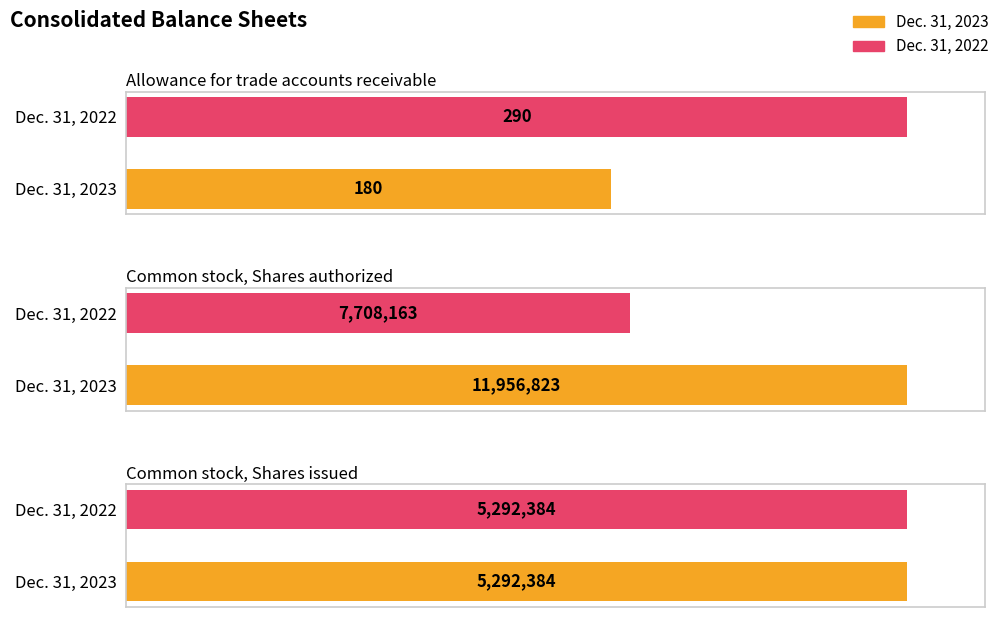

True or false: Dec. 31, 2023 has a value of 180 at Allowance for trade accounts receivable.

True